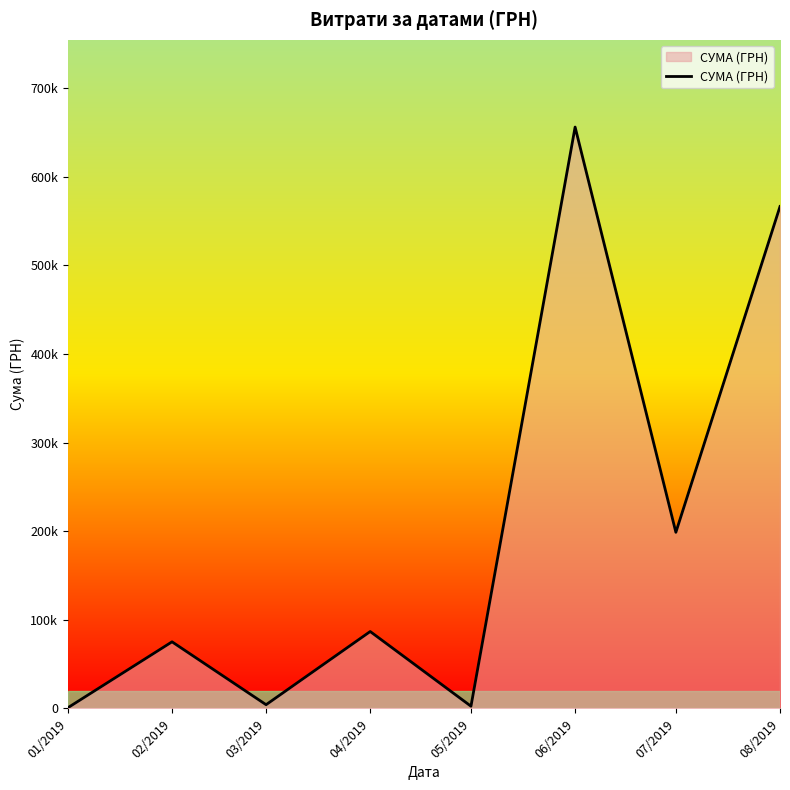

What is the greatest value displayed?

655996.4